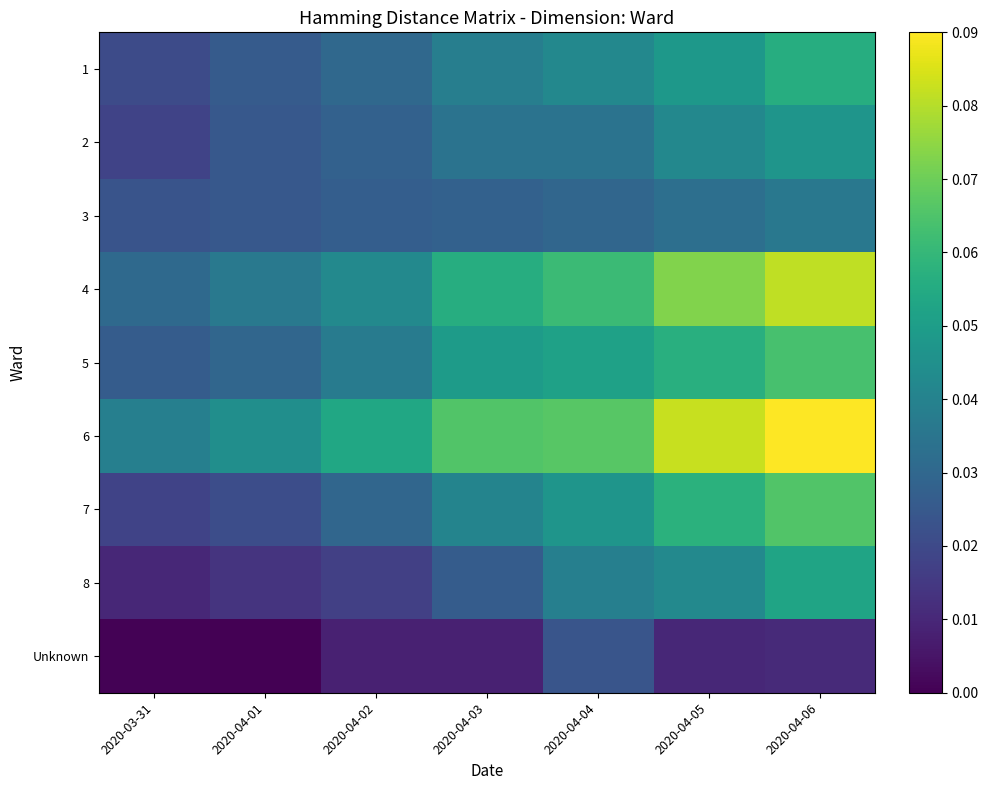

Reading left to right, extract all data points from this chart.

1: 2020-03-31=0.2	2020-04-01=0.3	2020-04-02=0.3	2020-04-03=0.4	2020-04-04=0.5	2020-04-05=0.5	2020-04-06=0.6
2: 2020-03-31=0.2	2020-04-01=0.3	2020-04-02=0.3	2020-04-03=0.4	2020-04-04=0.4	2020-04-05=0.5	2020-04-06=0.5
3: 2020-03-31=0.3	2020-04-01=0.3	2020-04-02=0.3	2020-04-03=0.3	2020-04-04=0.3	2020-04-05=0.4	2020-04-06=0.4
4: 2020-03-31=0.3	2020-04-01=0.4	2020-04-02=0.5	2020-04-03=0.6	2020-04-04=0.7	2020-04-05=0.8	2020-04-06=0.9
5: 2020-03-31=0.3	2020-04-01=0.3	2020-04-02=0.4	2020-04-03=0.6	2020-04-04=0.6	2020-04-05=0.6	2020-04-06=0.7
6: 2020-03-31=0.4	2020-04-01=0.5	2020-04-02=0.6	2020-04-03=0.7	2020-04-04=0.7	2020-04-05=0.9	2020-04-06=1.0
7: 2020-03-31=0.2	2020-04-01=0.2	2020-04-02=0.3	2020-04-03=0.4	2020-04-04=0.5	2020-04-05=0.6	2020-04-06=0.7
8: 2020-03-31=0.1	2020-04-01=0.2	2020-04-02=0.2	2020-04-03=0.3	2020-04-04=0.4	2020-04-05=0.5	2020-04-06=0.6
Unknown: 2020-03-31=0.0	2020-04-01=0.0	2020-04-02=0.1	2020-04-03=0.1	2020-04-04=0.3	2020-04-05=0.1	2020-04-06=0.1